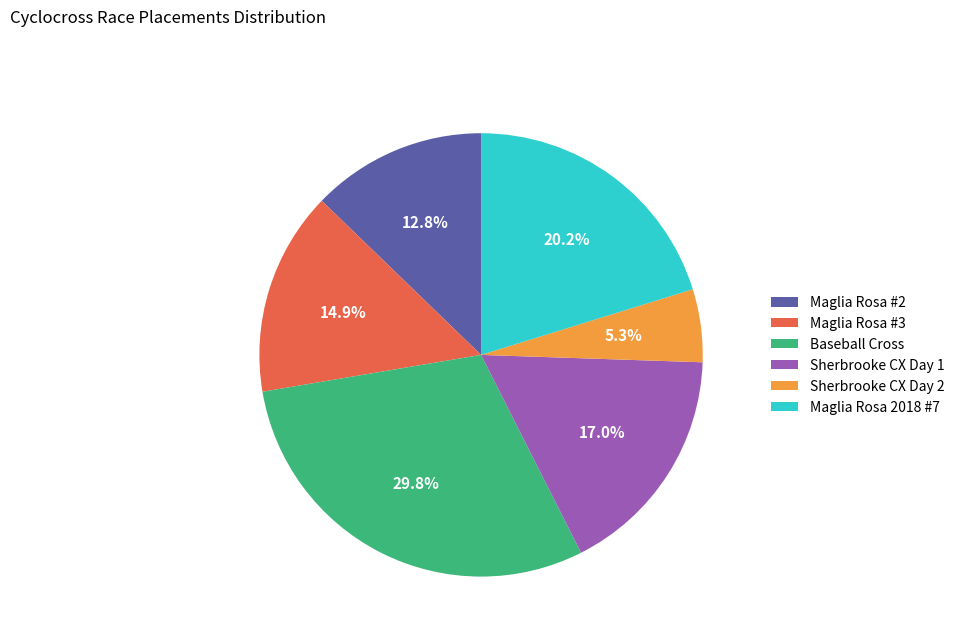

Which slice is the largest?

Baseball Cross